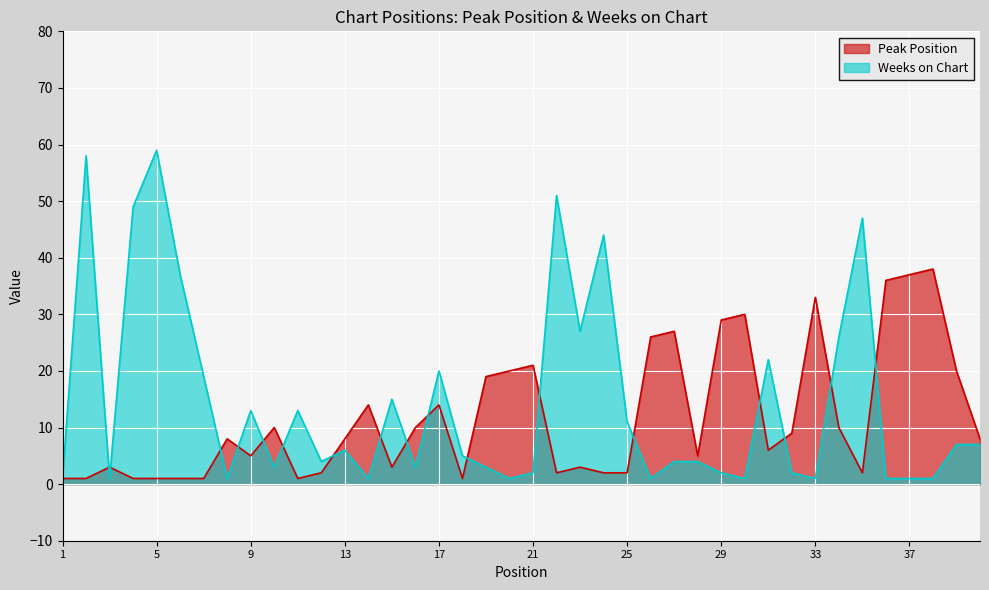

Is it true that Weeks on Chart equals 1 at 38?

True